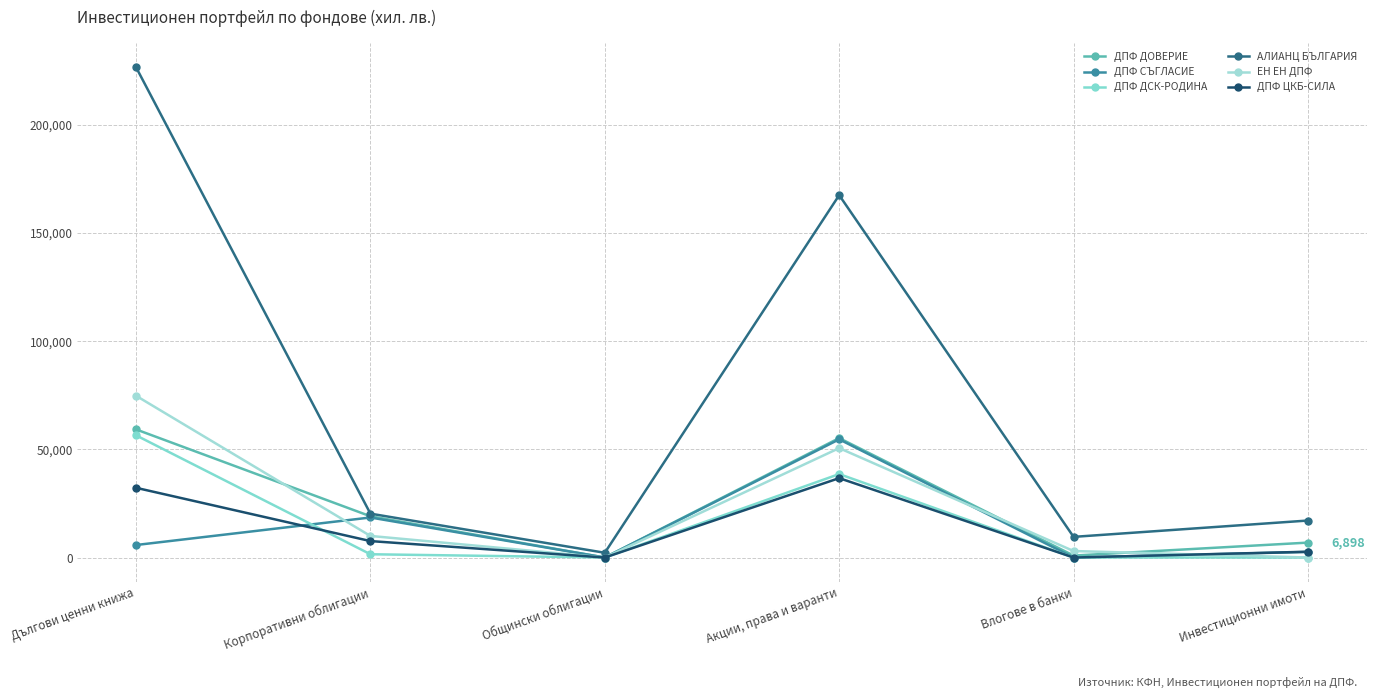

How many intersections are there between ДПФ ДОВЕРИЕ and ЕН ЕН ДПФ?

3